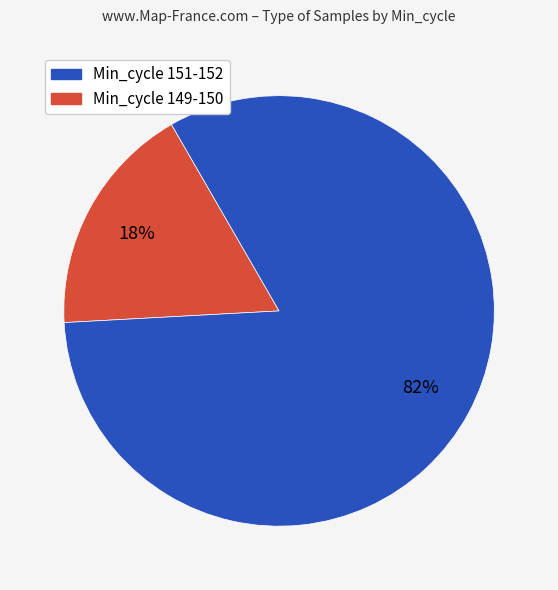

Is there any slice that represents more than half of the pie?

Yes